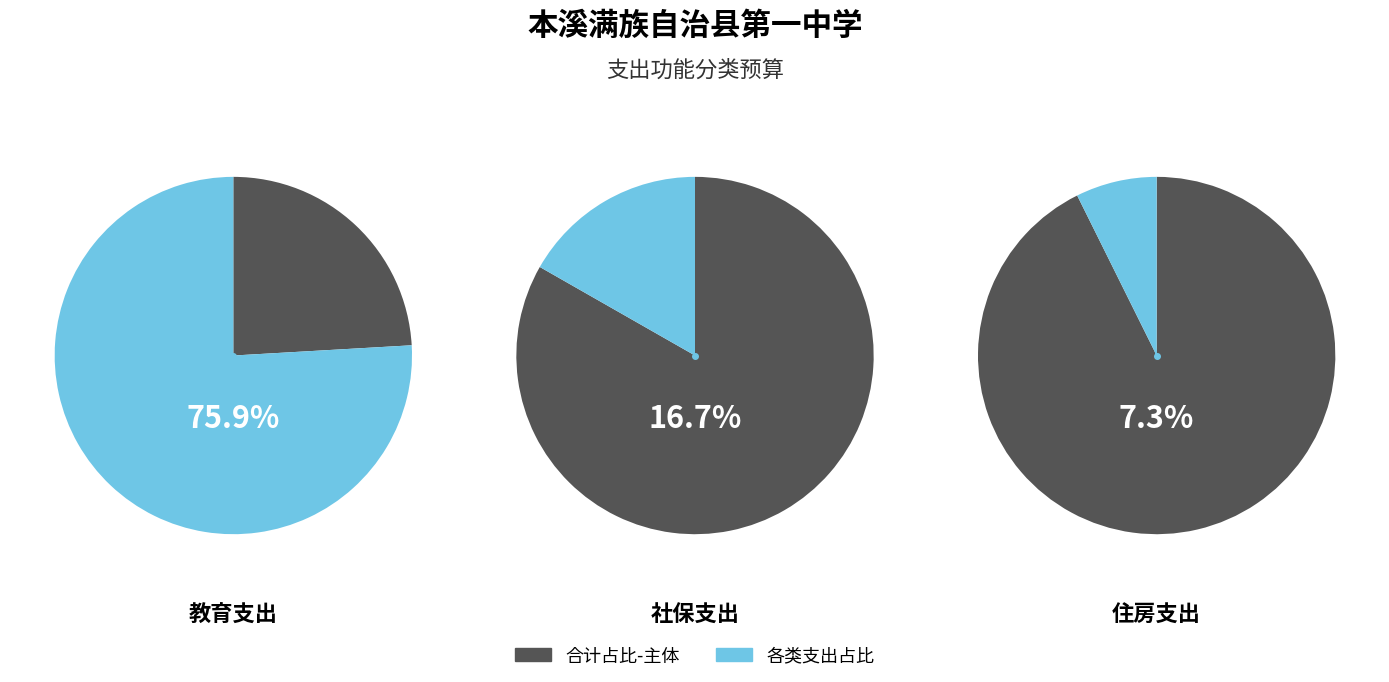

To the nearest percent, what portion does 社会保障和就业支出 represent?

17%